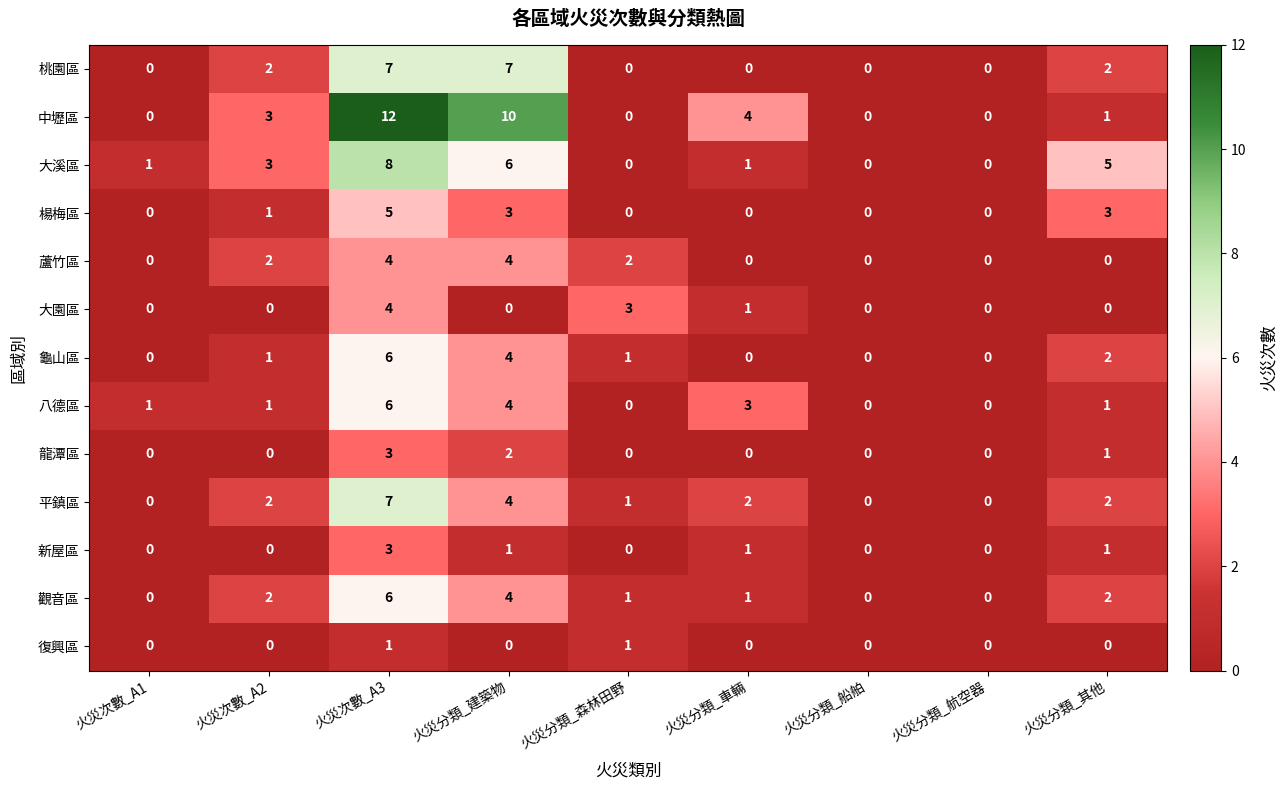

Is it true that 桃園區 equals 3 at 火災分類_船舶?

False